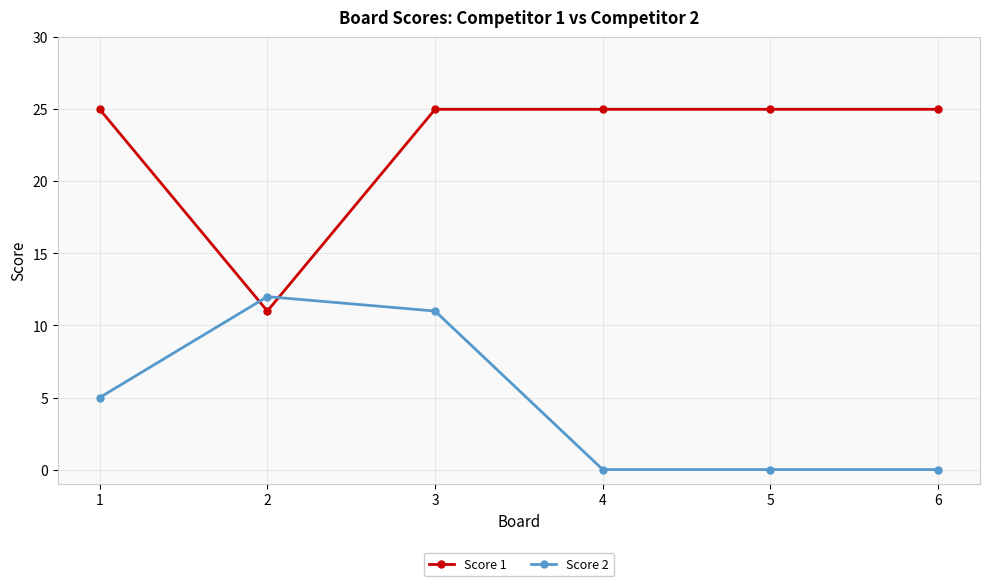

True or false: Score 2 has a value of 7 at 1.

False